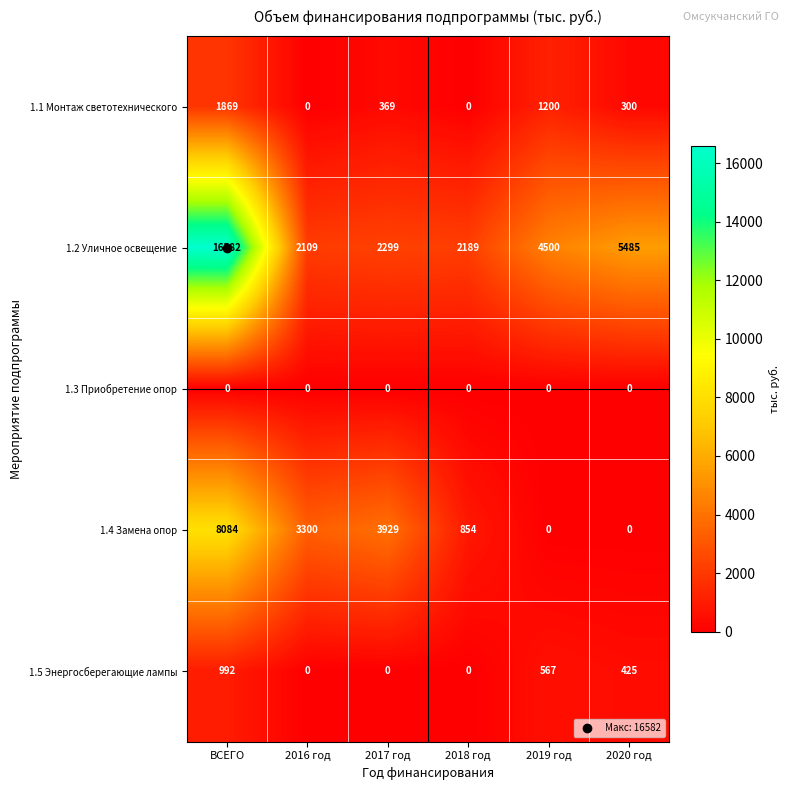

Where does the 1.2 Уличное освещение series first go above 4500?

ВСЕГО